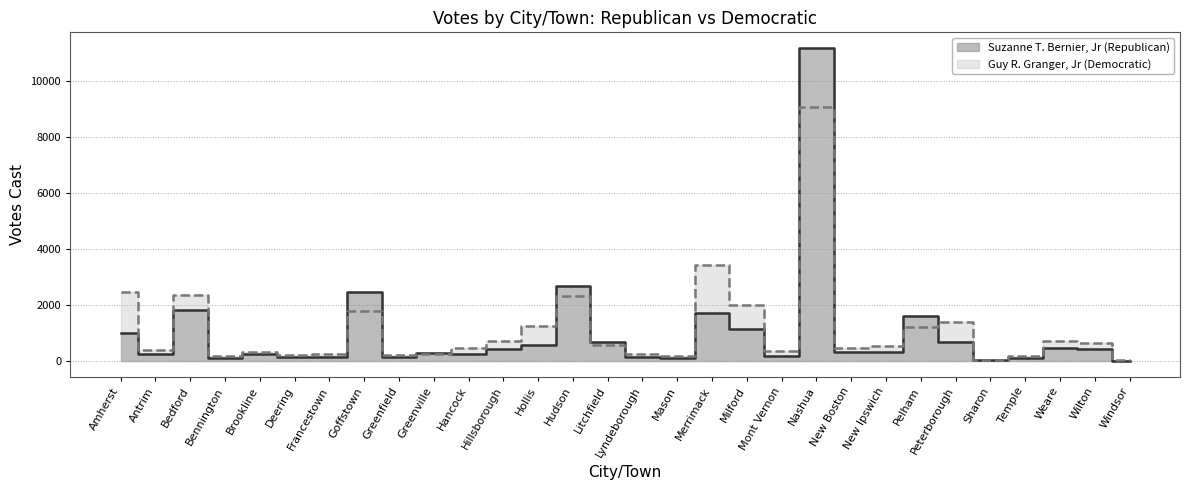

What is the difference between the highest and lowest values at Hudson?

365